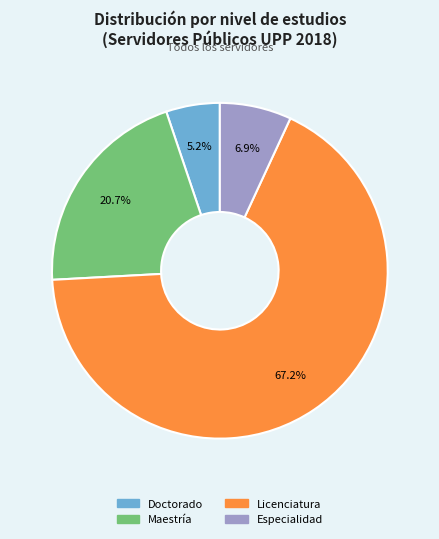

How many slices are in this pie chart?

4